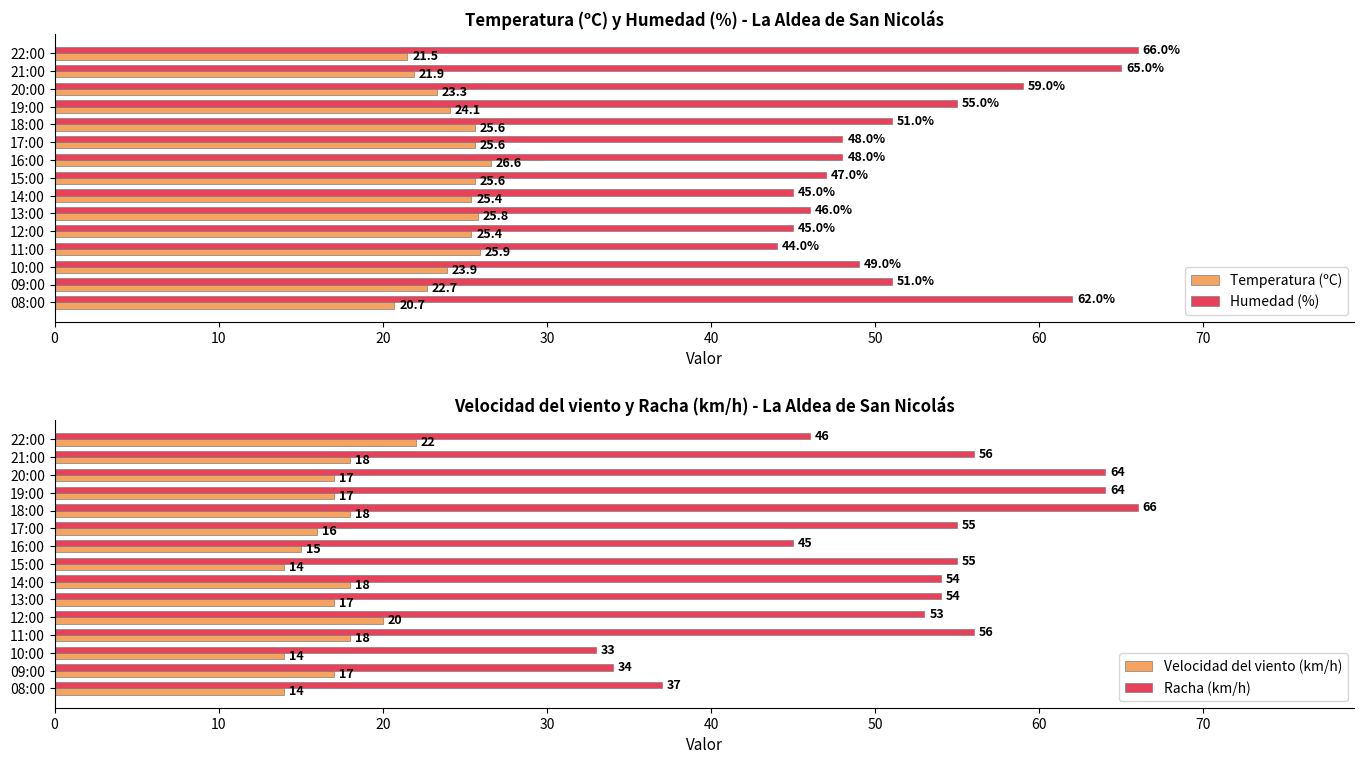

What is the lowest value of the Temperatura (ºC) series?

20.7